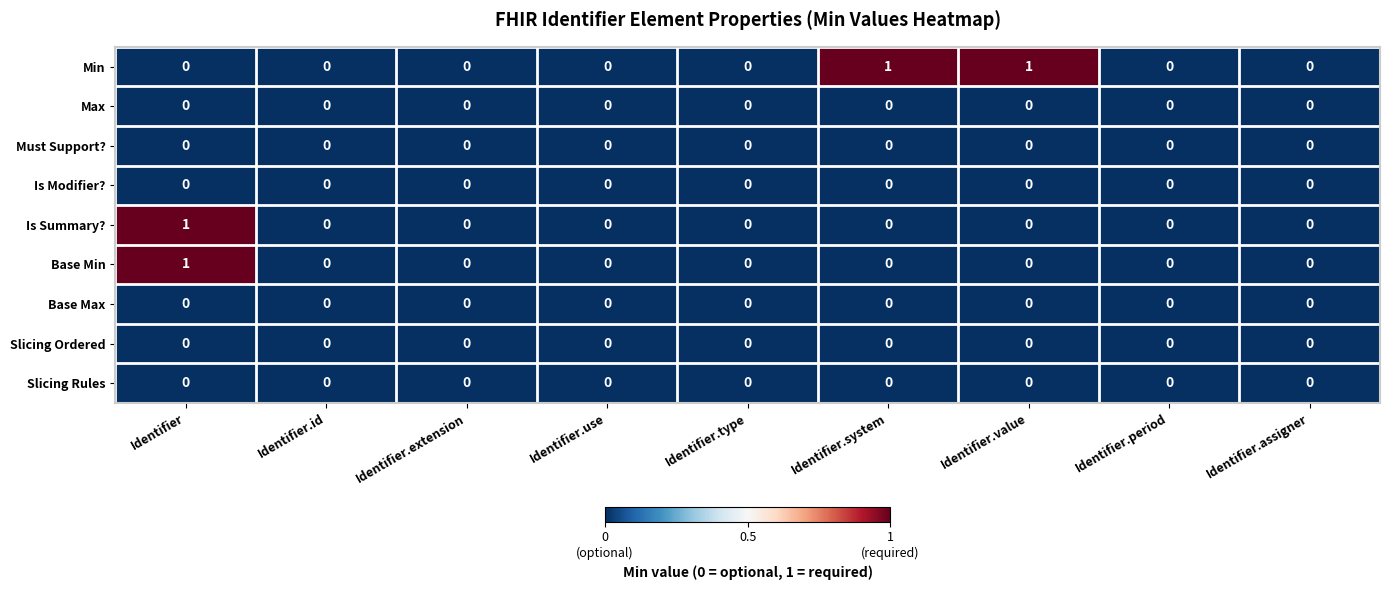

True or false: Slicing Ordered has a value of 0 at Identifier.

True